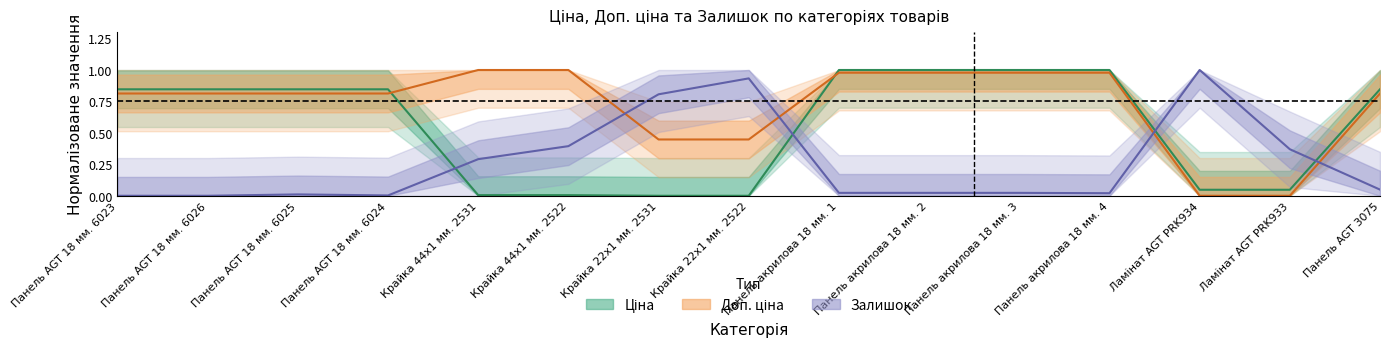

At which category does the chart reach its peak across all series?

Панель акрилова 18 мм. 1